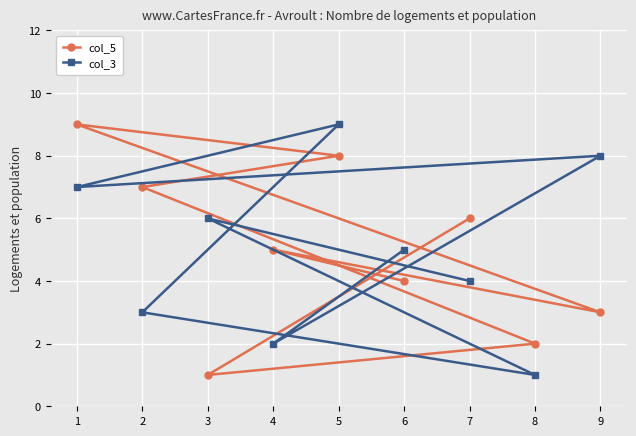

What is the minimum value for col_3?

1